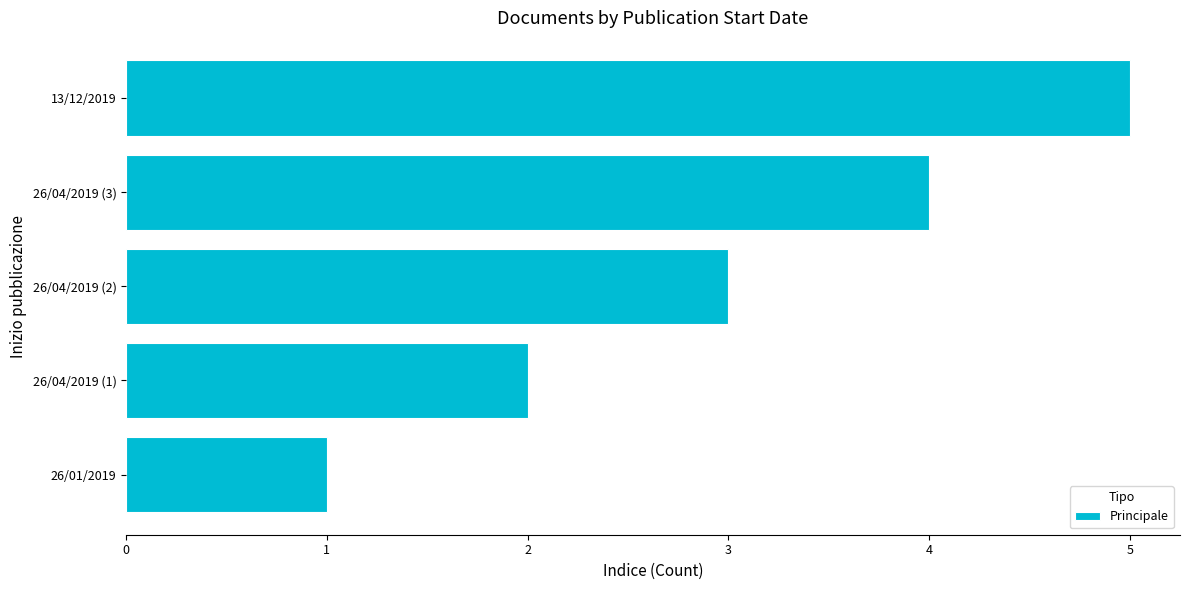

What is the ratio of the value at 26/04/2019 (1) to the value at 26/01/2019?

2.0